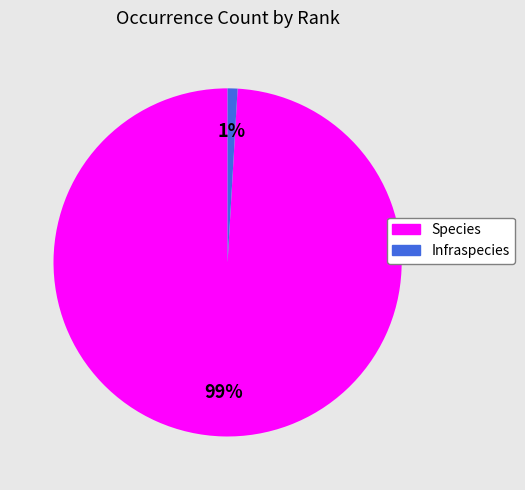

What is the largest slice in the pie chart?

Species